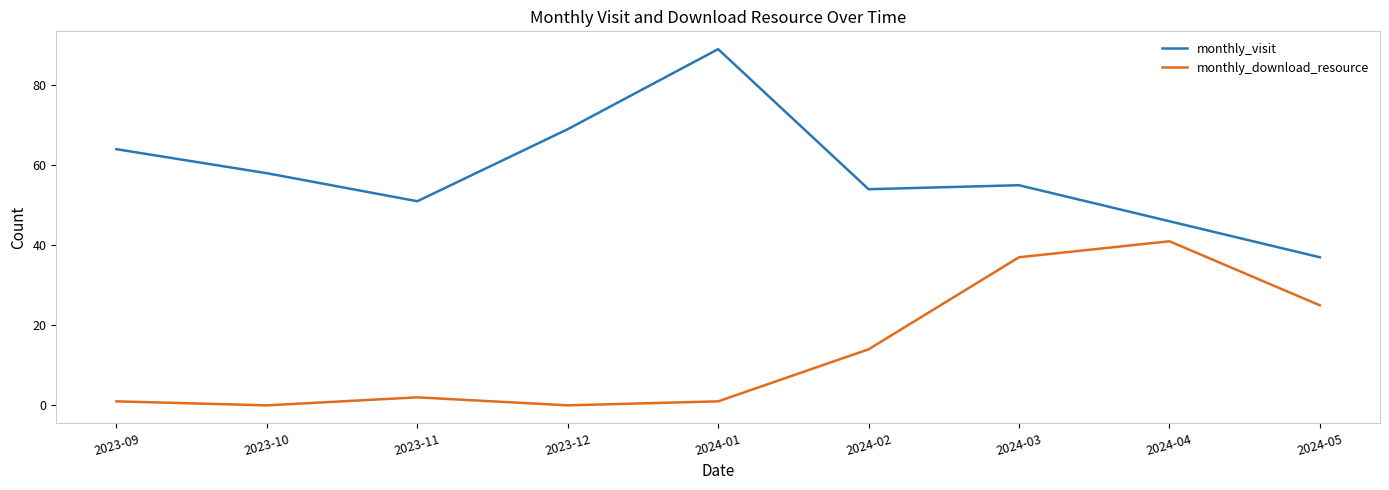

Where does the monthly_visit series first go above 55?

2023-09